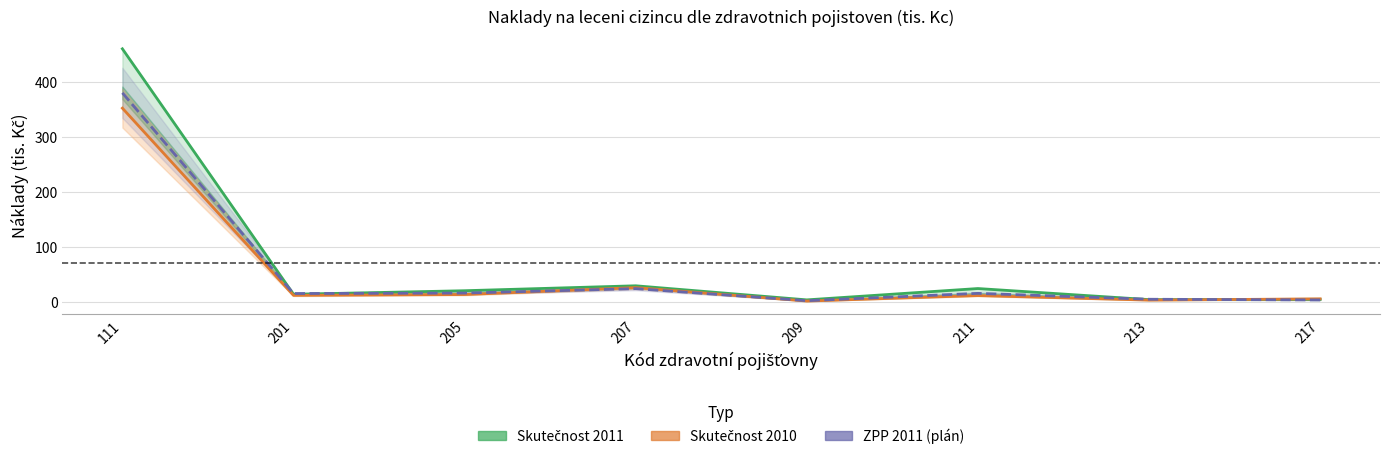

Reading right to left, what are all the values shown in this chart?

Skutečnost 2011: 217=4.8	213=4.2	211=24.4	209=3.8	207=29.4	205=20.4	201=13.9	111=460.1
Skutečnost 2010: 217=5.6	213=3.3	211=11.6	209=1.6	207=26.1	205=13.5	201=12.0	111=352.2
ZPP 2011 (plán): 217=3.6	213=4.9	211=15.6	209=2.3	207=24.2	205=16.1	201=15.3	111=380.0